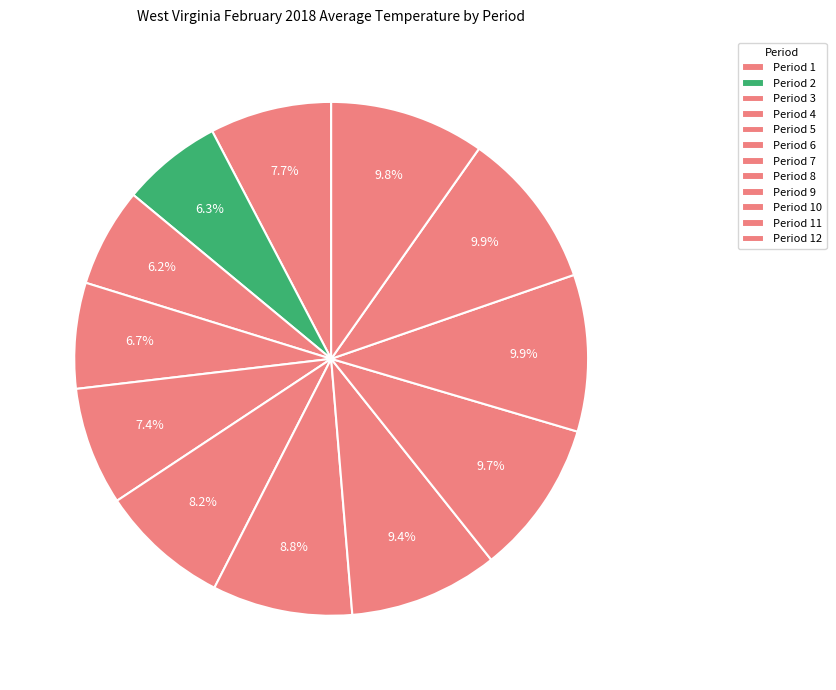

To the nearest percent, what is the difference between the largest and smallest slice percentages?

4%